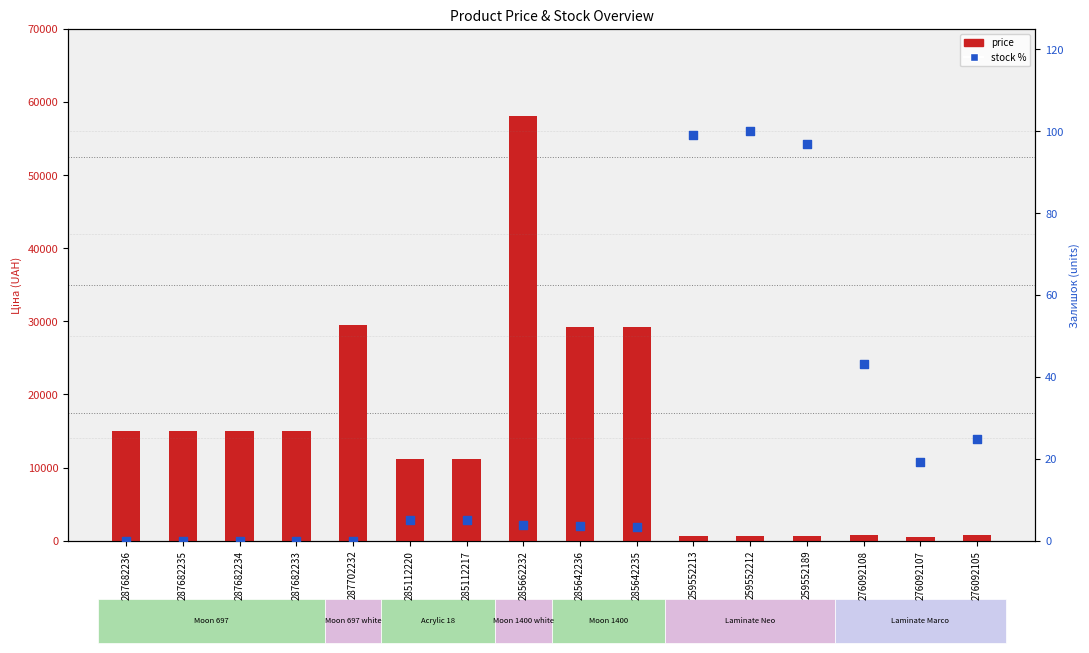

At how many categories does at least one series exceed 45539?

1